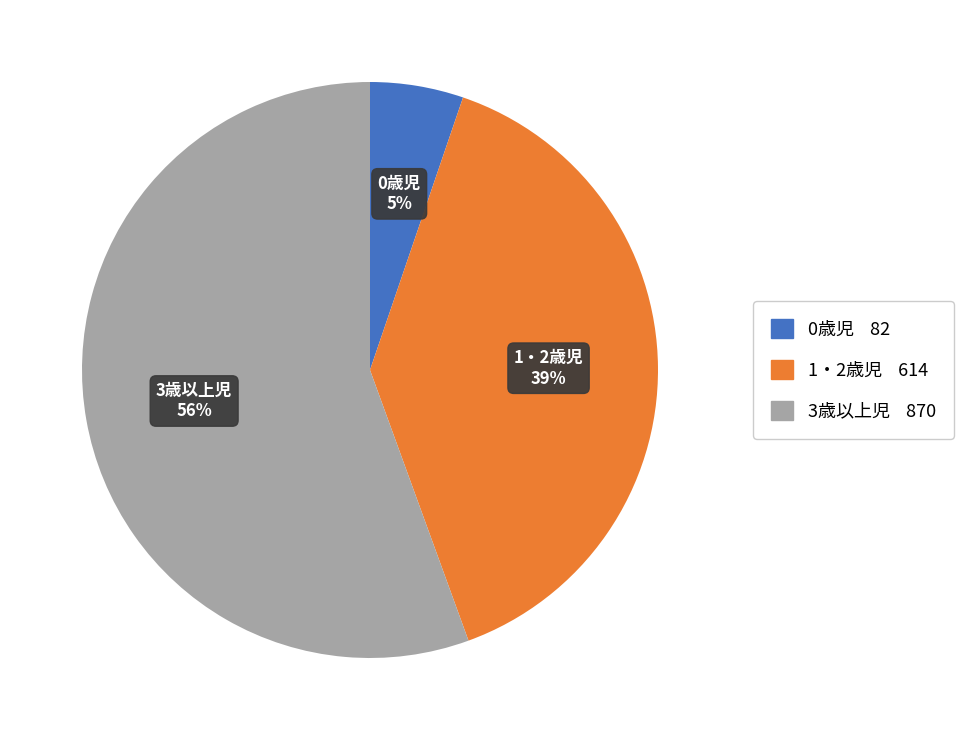

How many slices are in this pie chart?

3